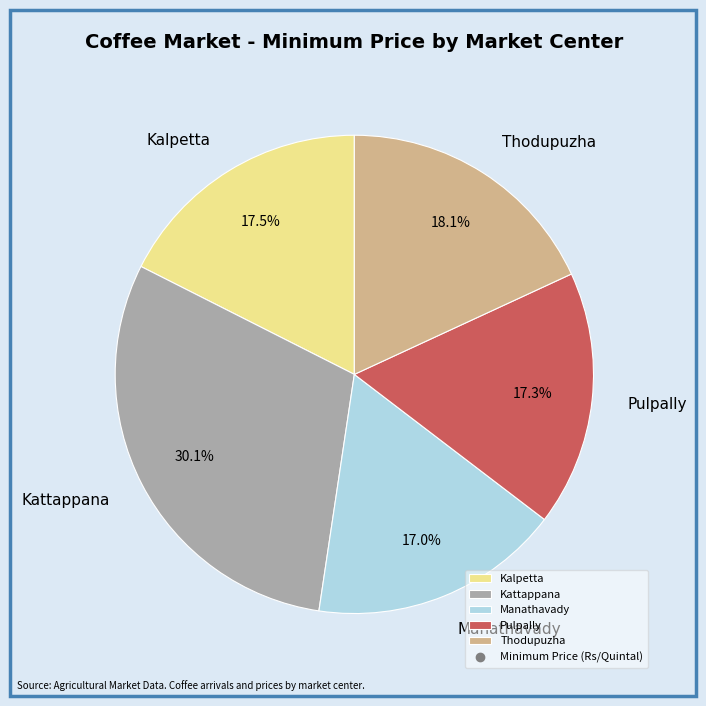

Is it true that Pulpally is 27% of the pie?

False